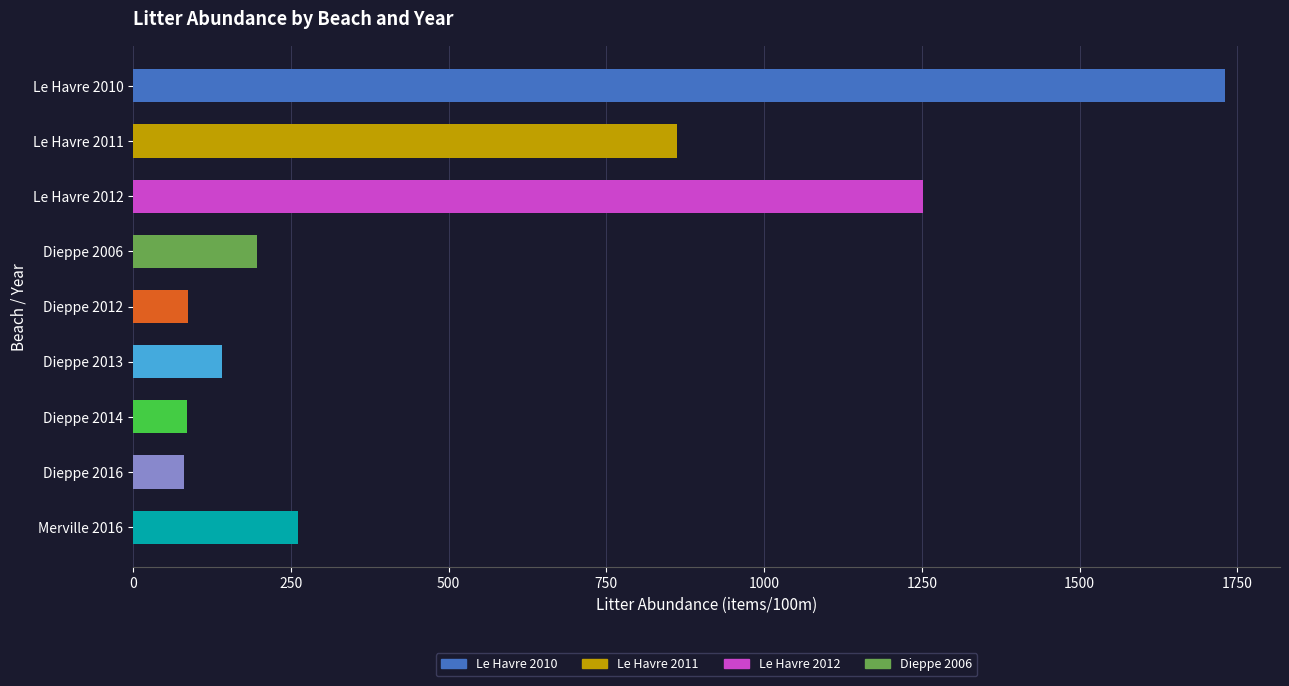

At which label is the value closest to 905?

Le Havre 2011